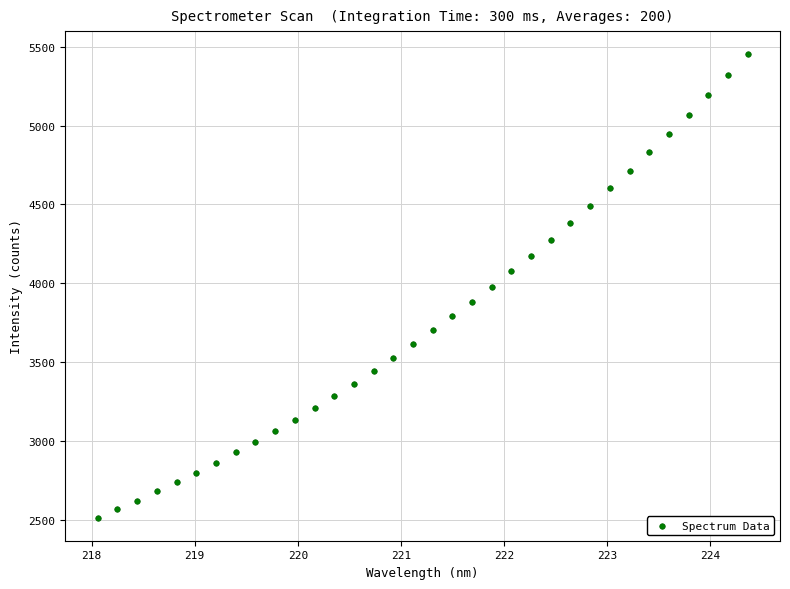

What is the range of Y values (max minus min)?

2935.5